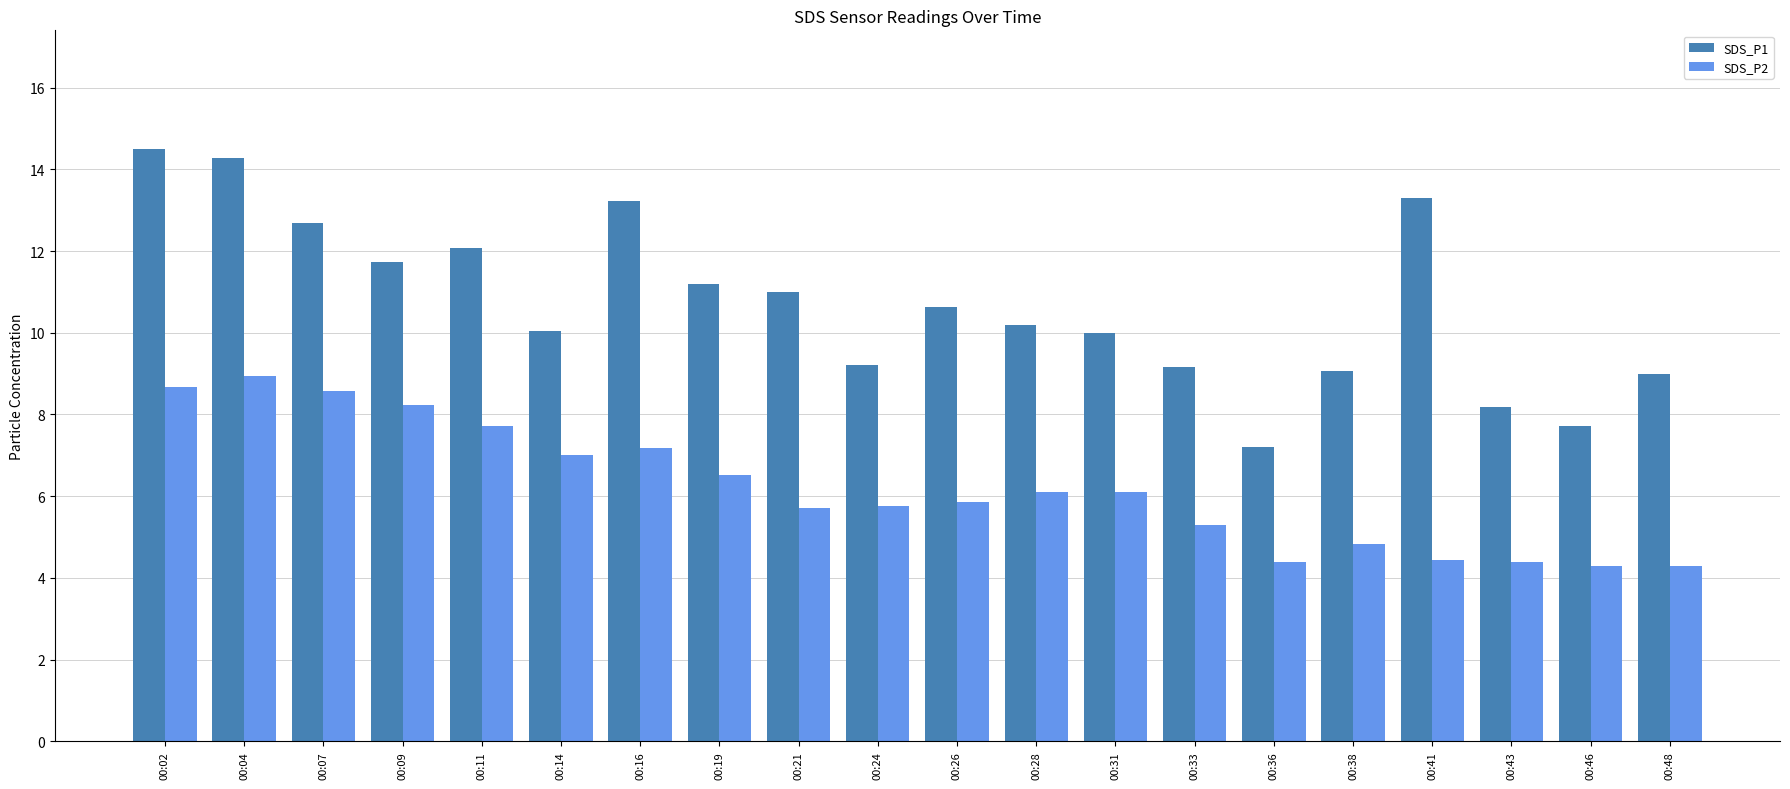

Rank the series by their maximum value, from lowest to highest.

SDS_P2, SDS_P1